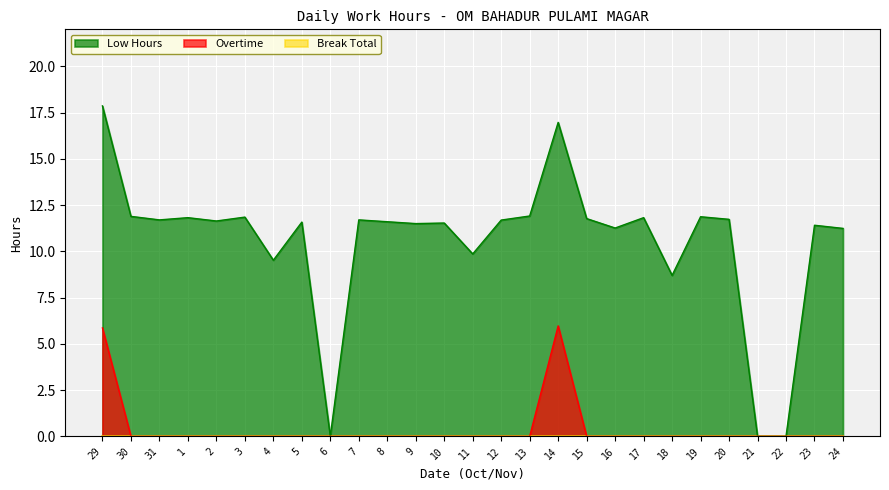

How many values in the Low Hours series are below 11?

6